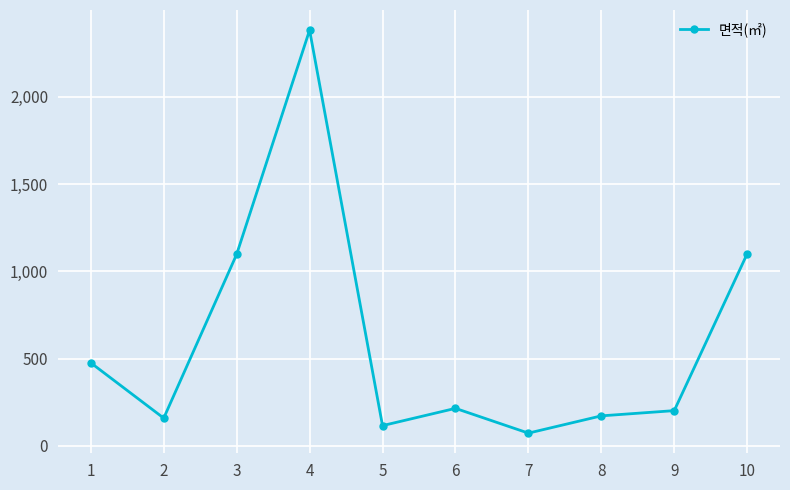

At which category does the chart reach its minimum across all series?

7